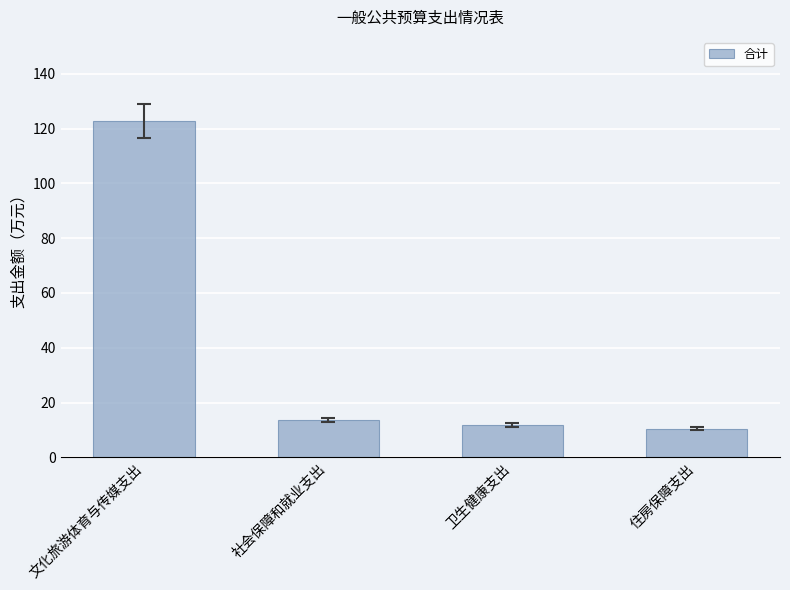

What is the label of the 2nd bar from the right?

卫生健康支出